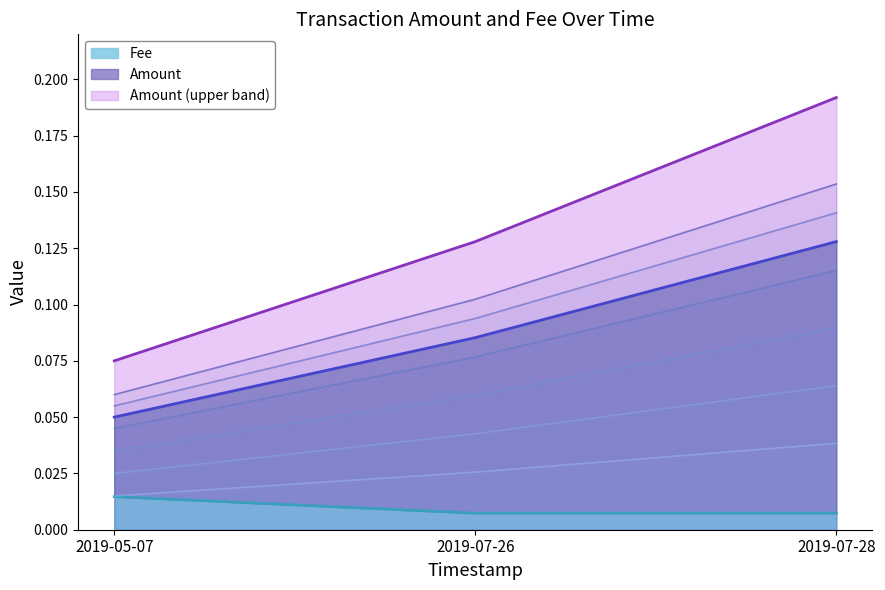

At which label is Amount closest to 0?

2019-05-07